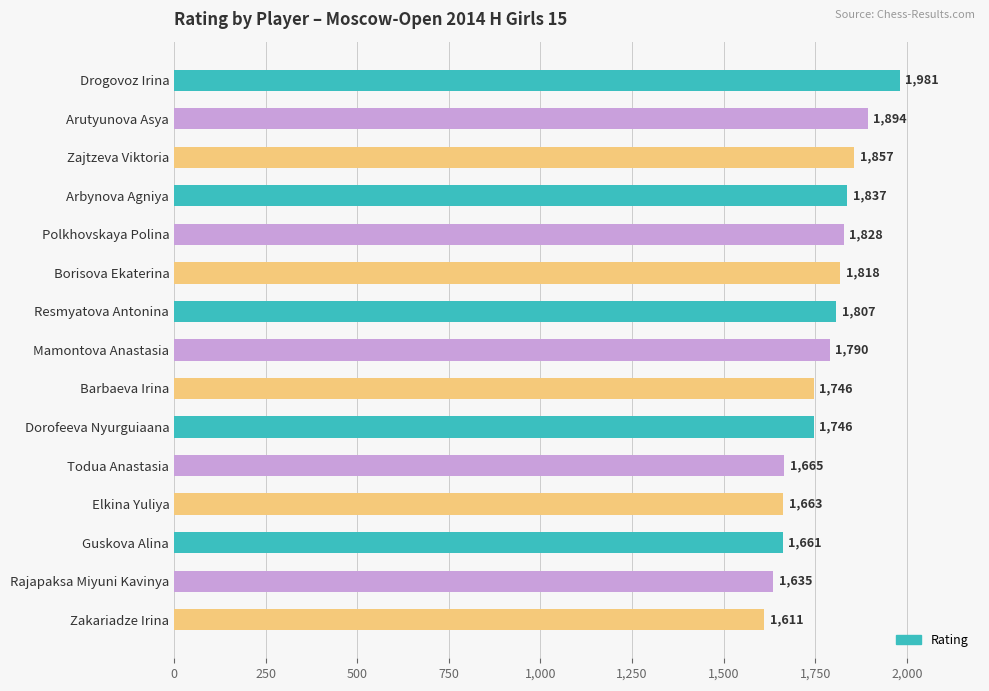

What is the average value?

1769